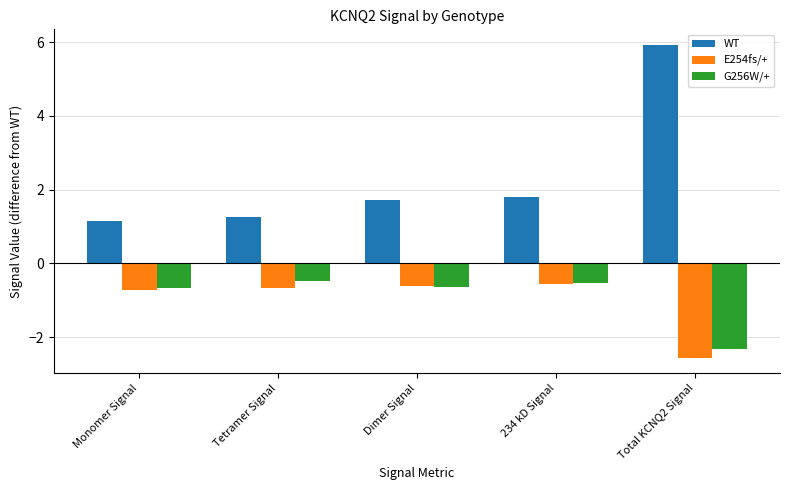

Which series has the largest range (max minus min)?

WT